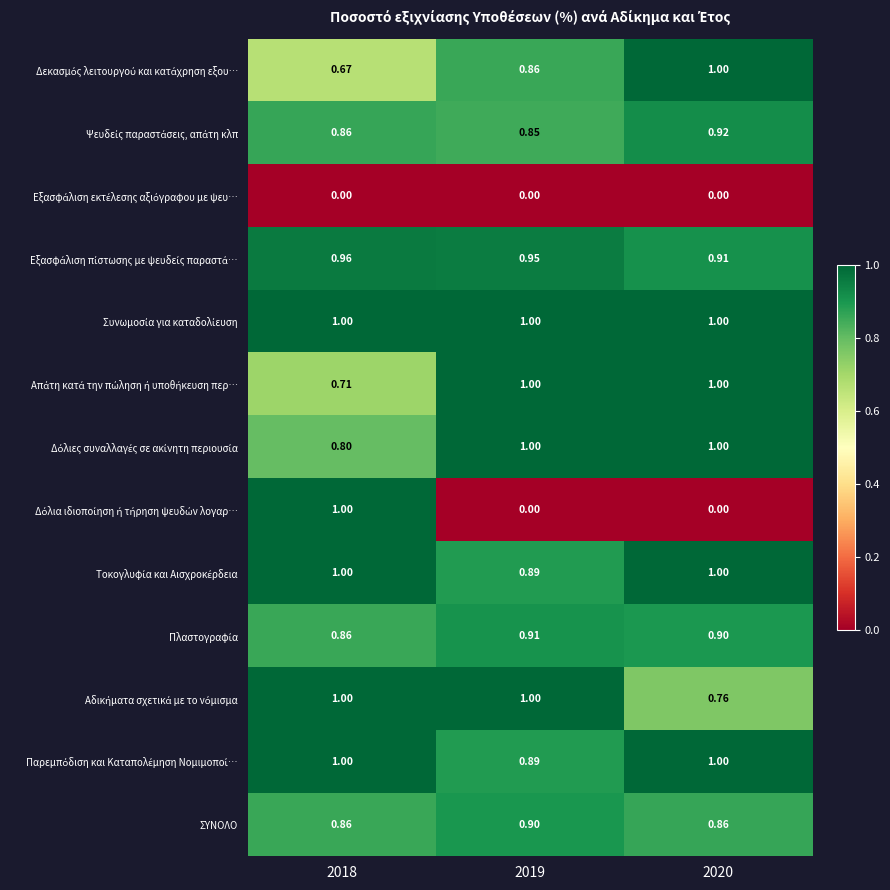

Count the number of data series in this chart.

13